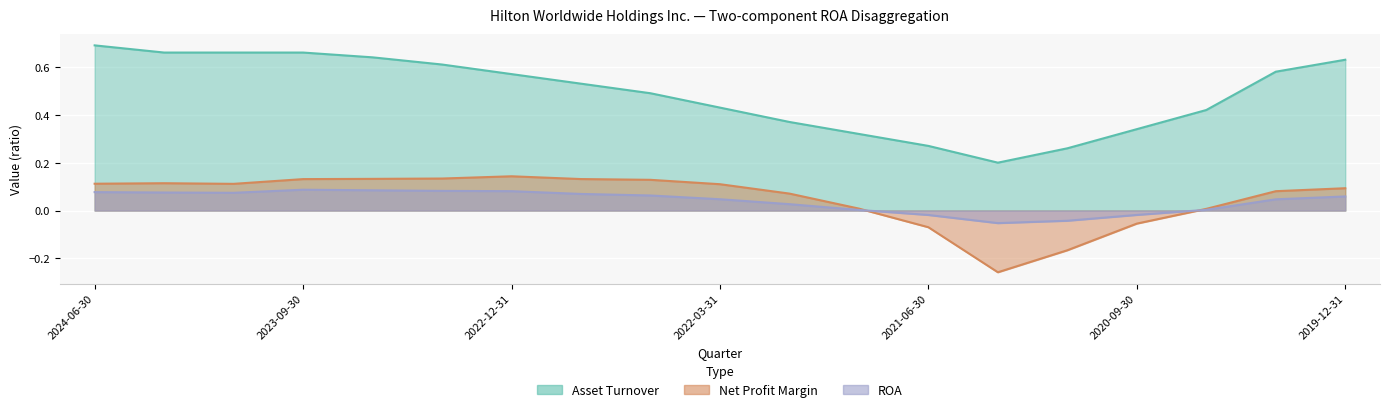

What position from the right is 2024-03-31?

18